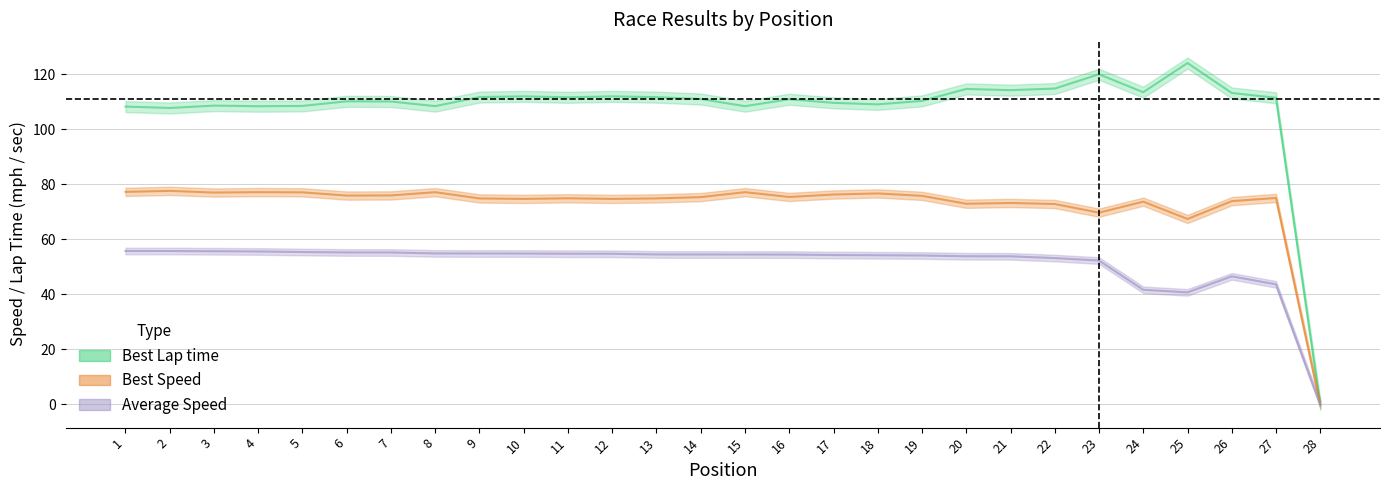

True or false: Best Speed and Average Speed cross at least once.

False